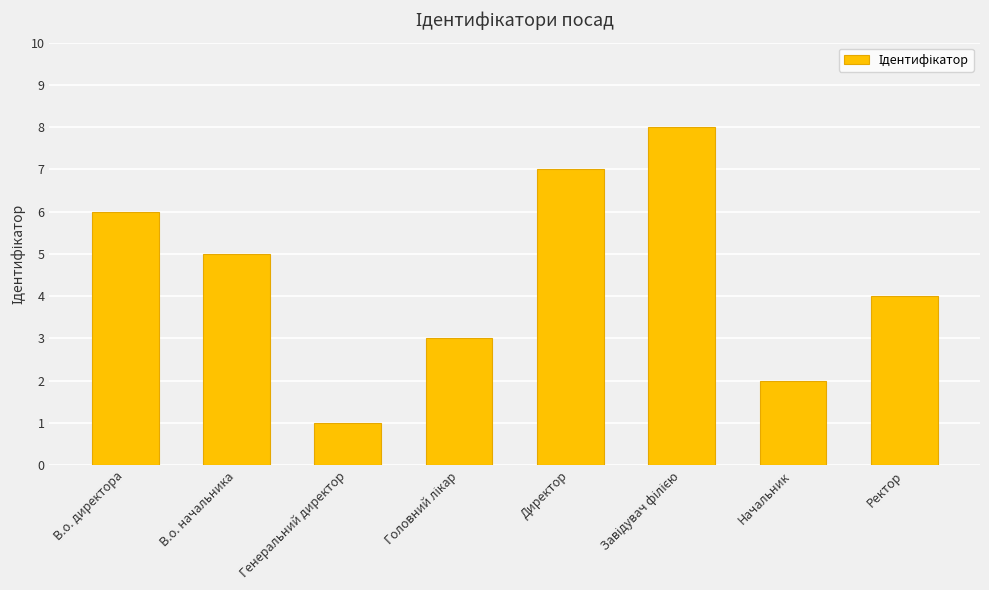

What is the ratio of the value at Директор to the value at Начальник?

3.5